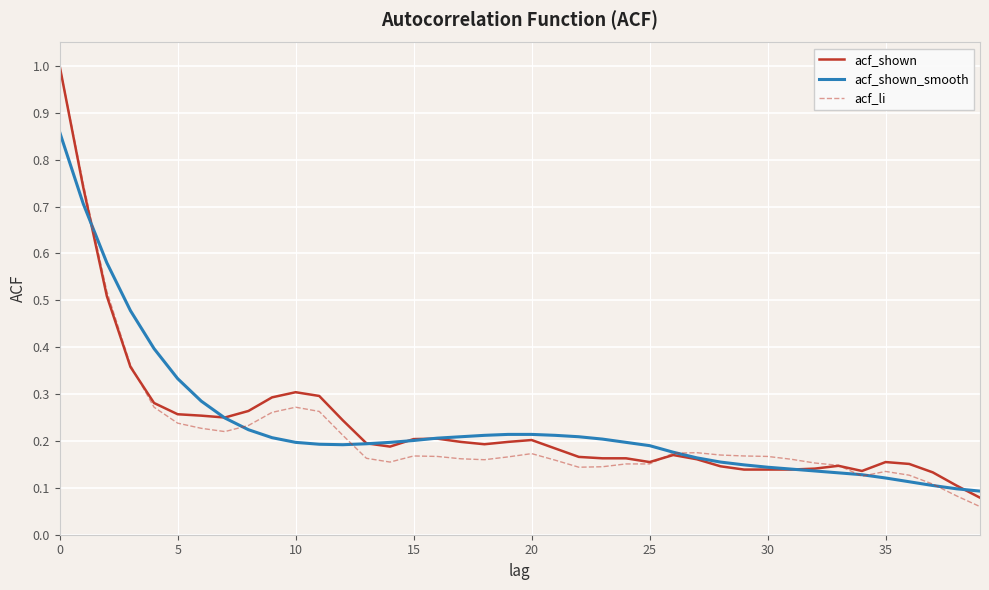

What are all the series names shown in the legend?

acf_shown, acf_shown_smooth, acf_li